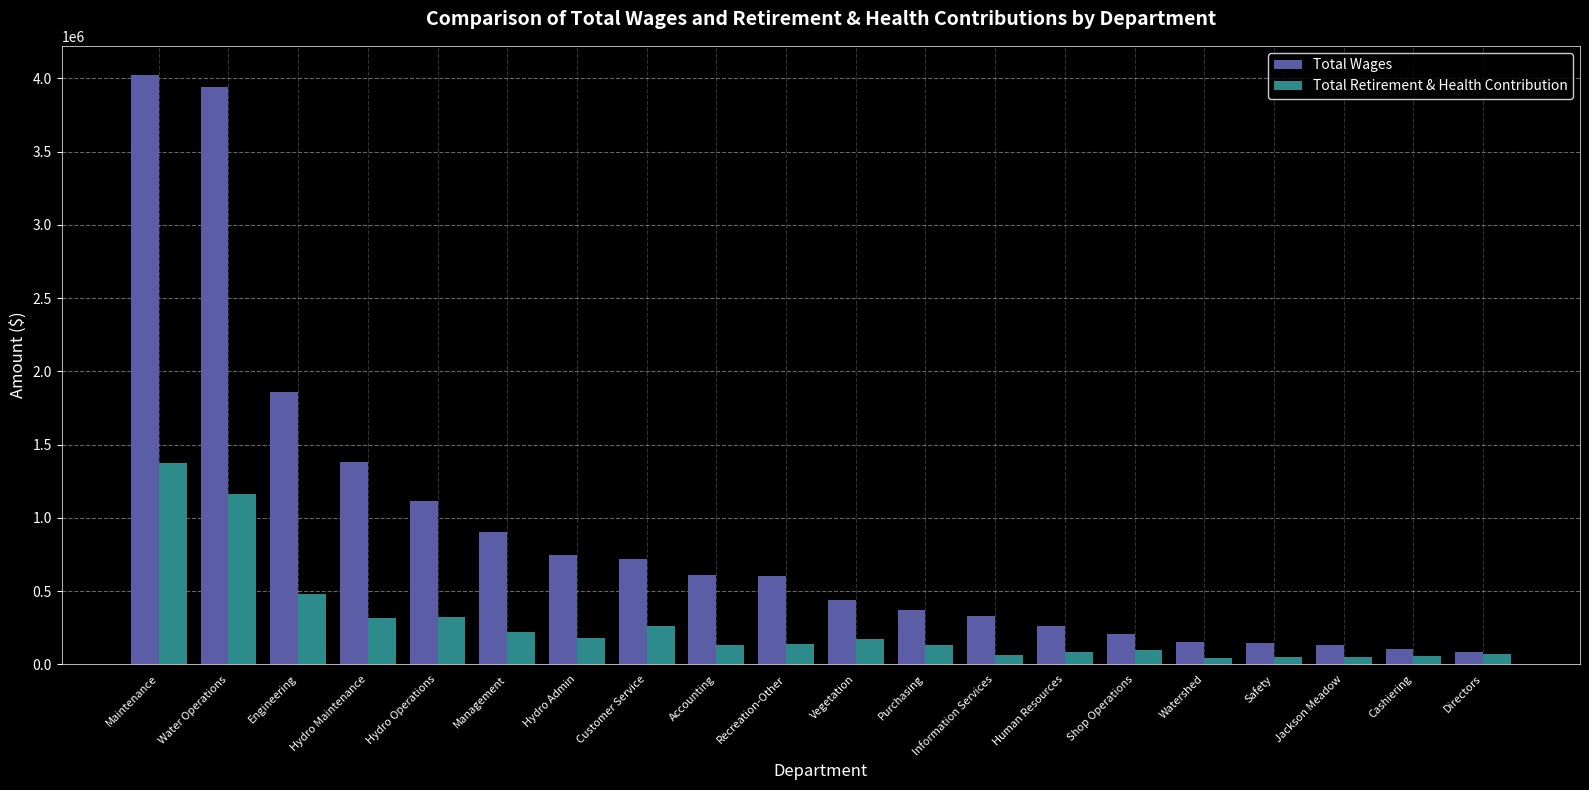

At Management, list the series in order from smallest to largest.

Total Retirement & Health Contribution, Total Wages